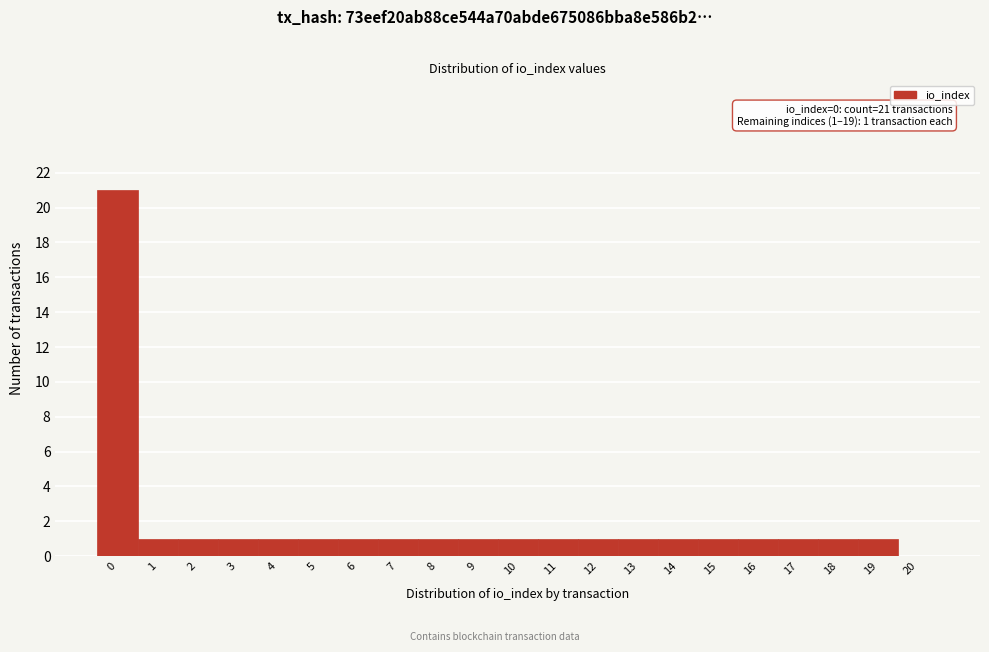

Reading right to left, list all the values displayed in this chart.

20=0	19=1	18=1	17=1	16=1	15=1	14=1	13=1	12=1	11=1	10=1	9=1	8=1	7=1	6=1	5=1	4=1	3=1	2=1	1=1	0=21